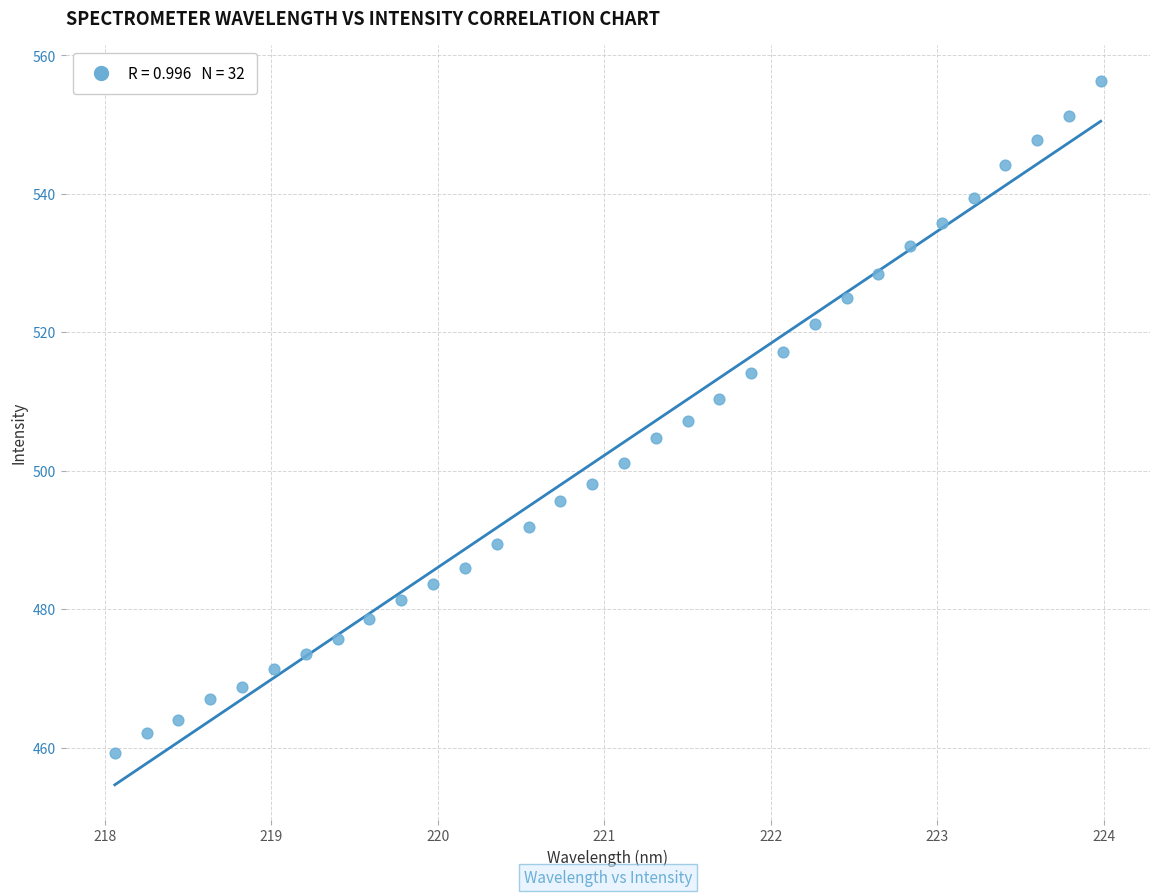

What is the range of X values (max minus min)?

5.9